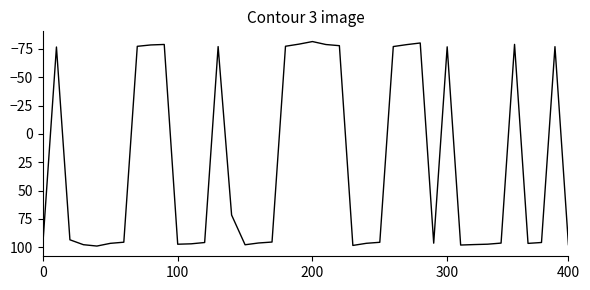

What is the minimum value shown in the chart?

-81.4